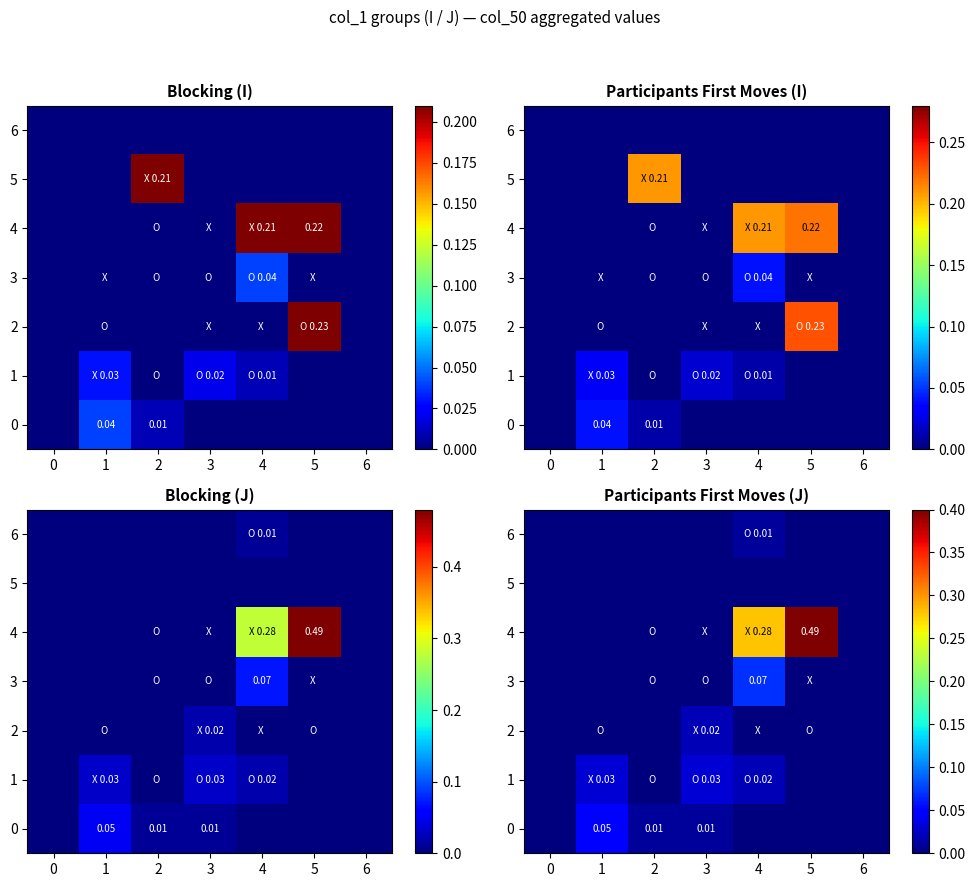

Rank the categories by row_6 value from lowest to highest.

0, 1, 2, 3, 5, 6, 4